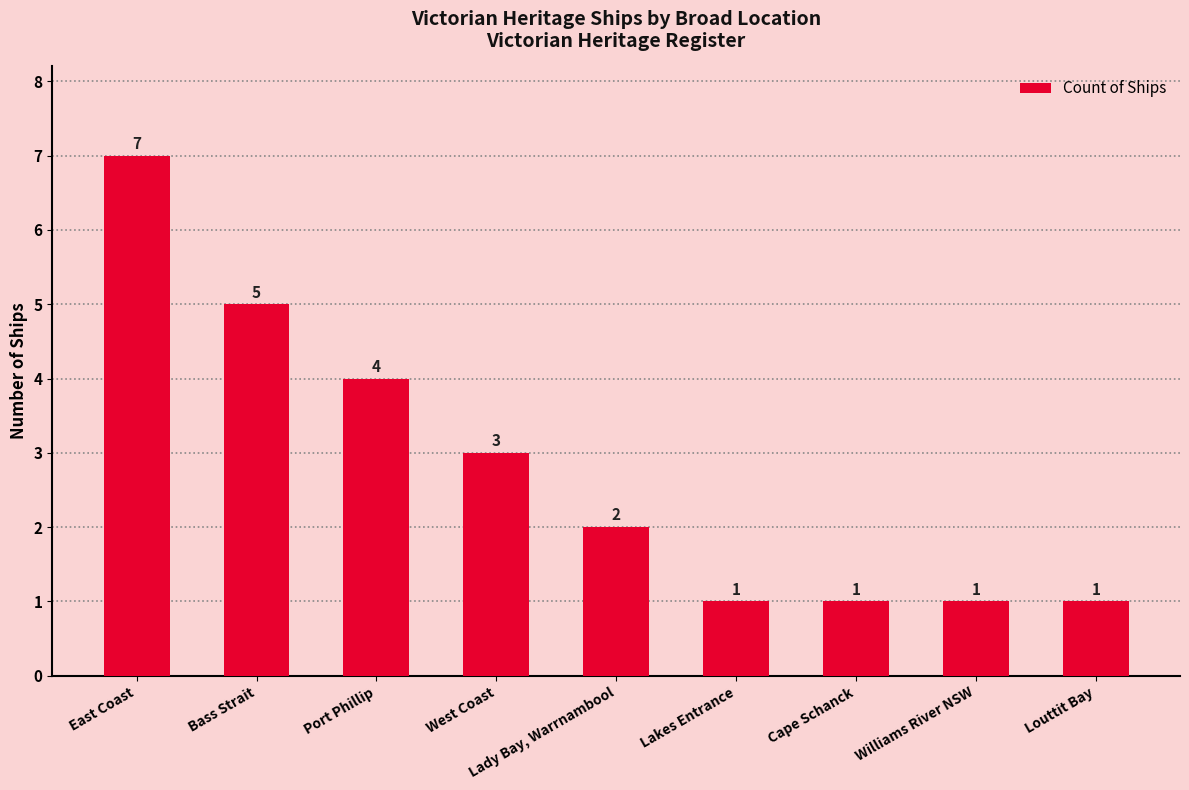

How many data points does each series have?

9